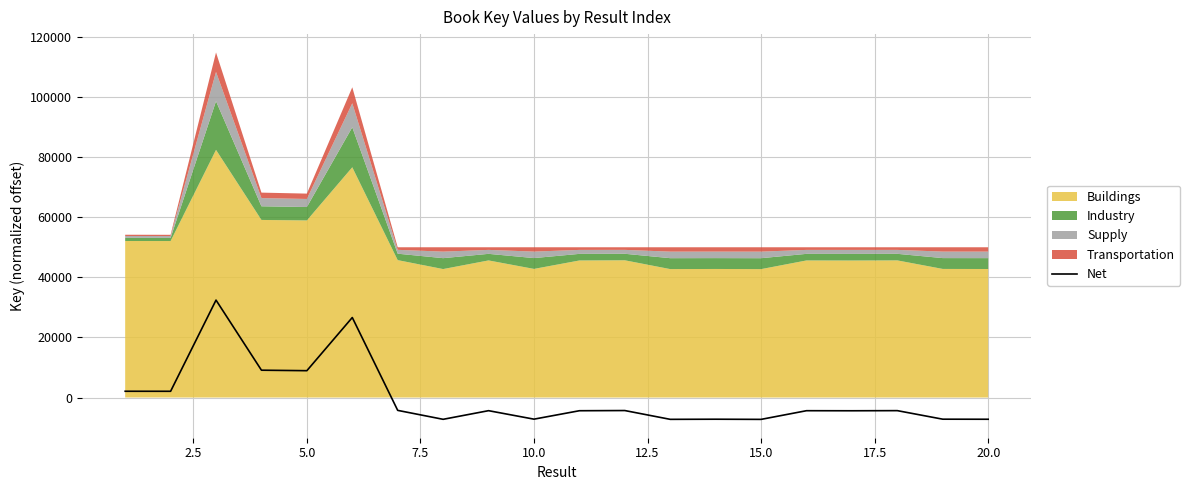

Reading right to left, what are all the values shown in this chart?

-7233.0	-7211.0	-4368.0	-4410.0	-4388.0	-7274.0	-7221.0	-7263.0	-4335.0	-4398.0	-7201.0	-4378.0	-7253.0	-4278.0	26620.0	8928.0	9092.0	32413.0	2073.0	2084.0